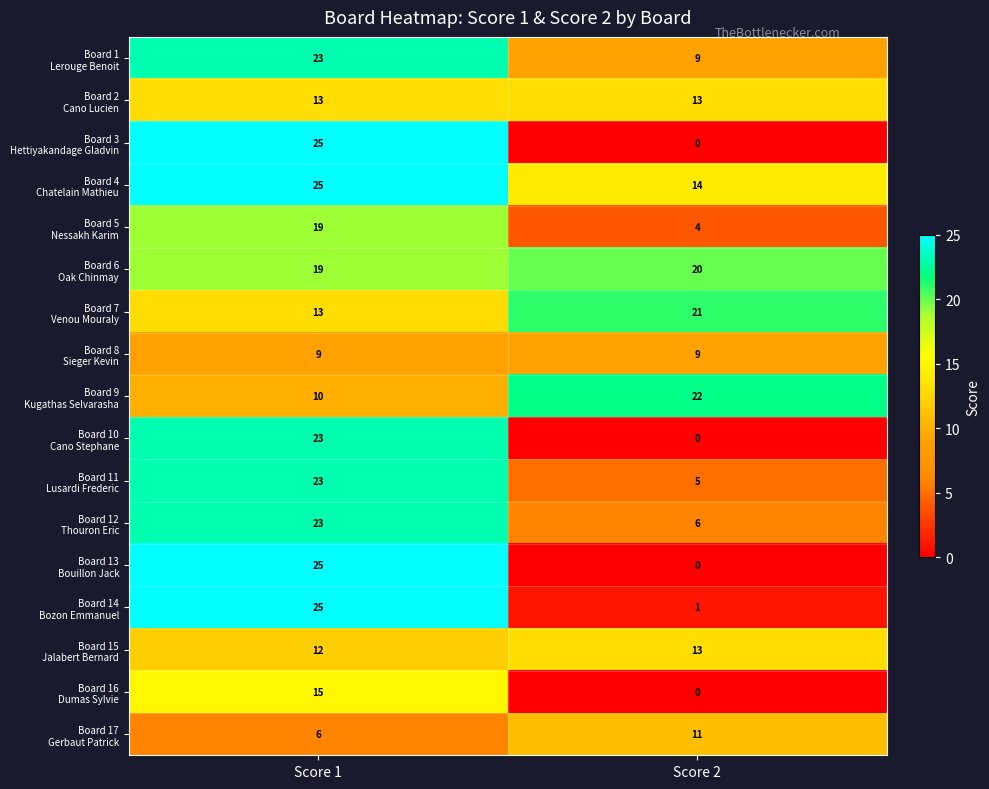

What is the total value across all series at Score 2?

148